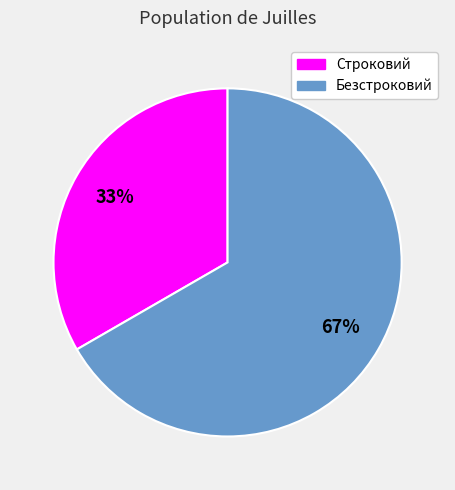

Is it true that Безстроковий is 67% of the pie?

True